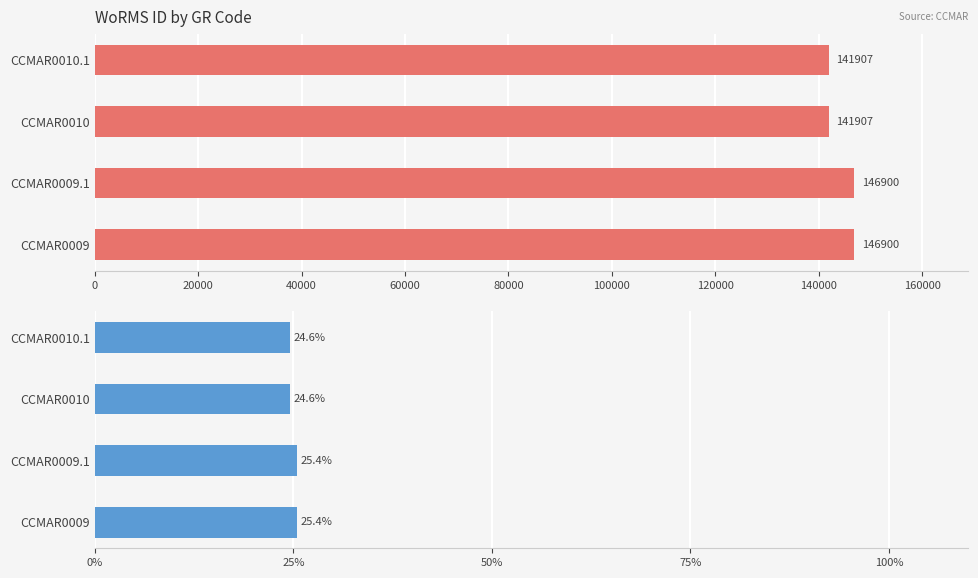

Which series has the largest range (max minus min)?

WoRMS ID